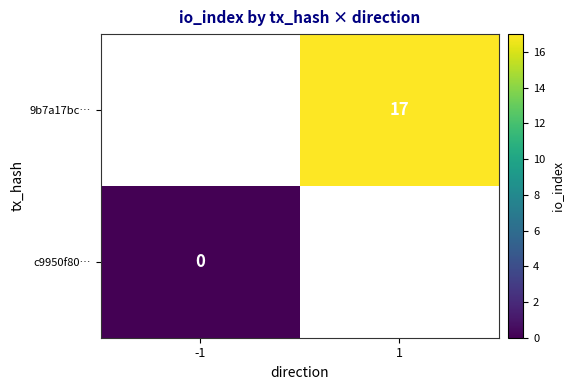

The value of 9b7a17bc… at 1 is 8. True or false?

False